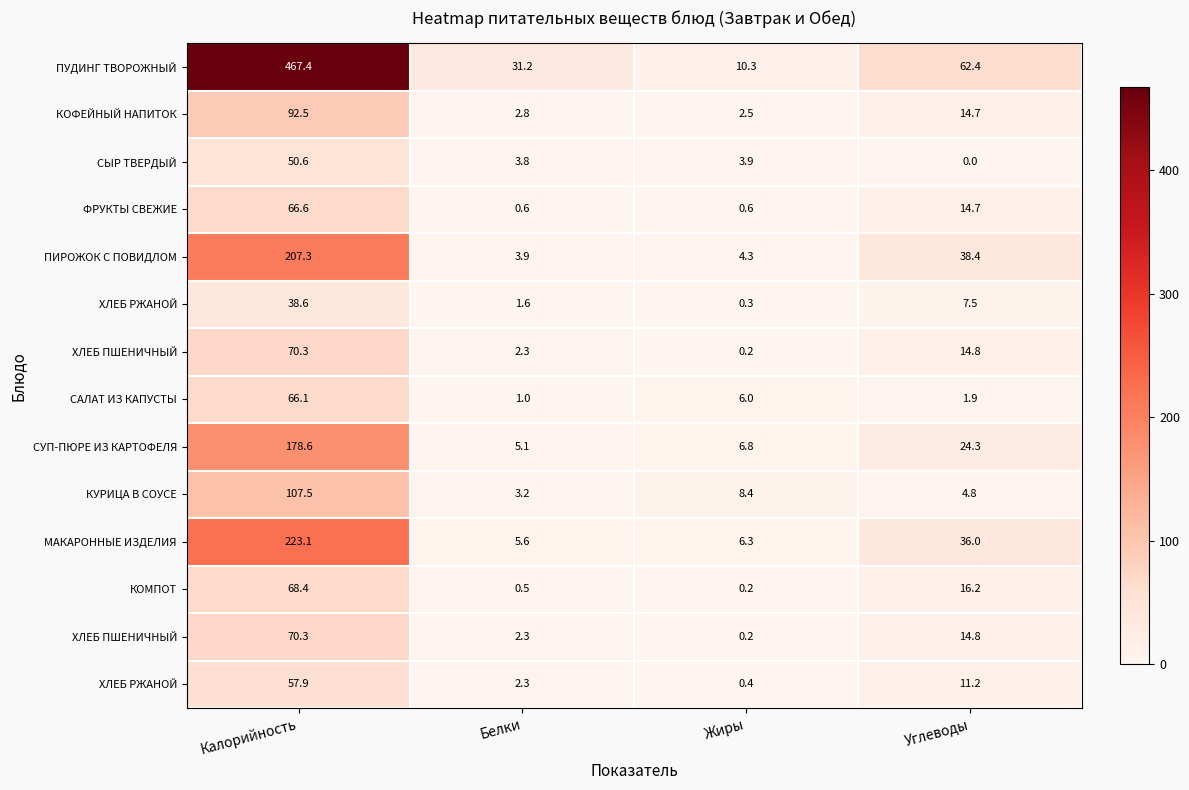

What is the maximum value shown in the chart?

467.4